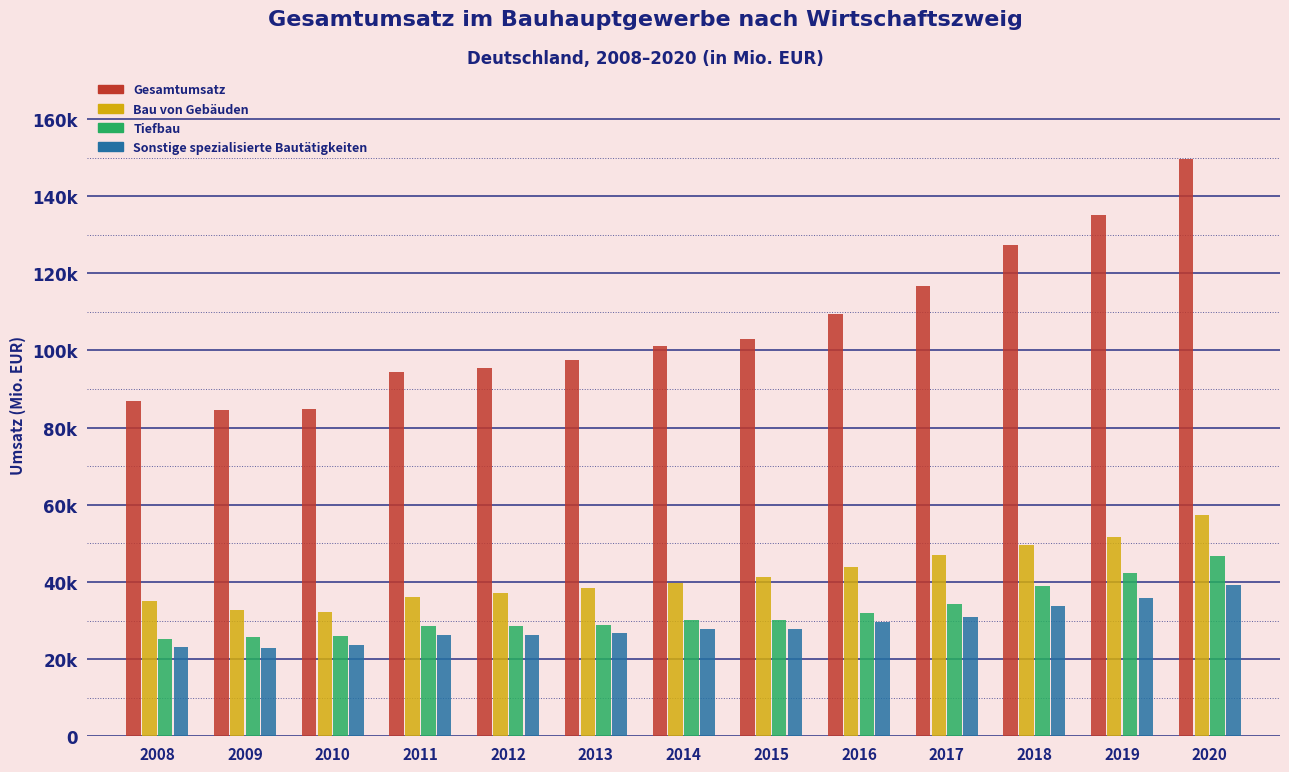

What are all the series names shown in the legend?

Gesamtumsatz, Bau von Gebäuden, Tiefbau, Sonstige spezialisierte Bautätigkeiten